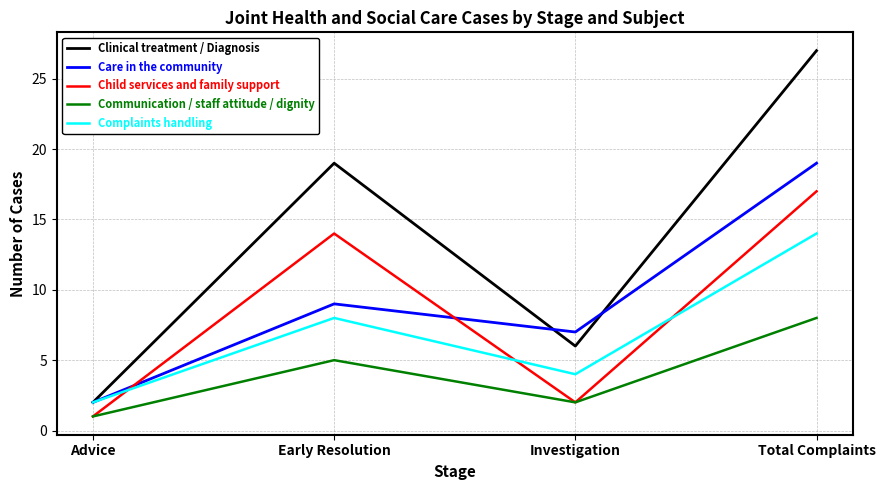

Is this an area chart (filled region under the line)?

No